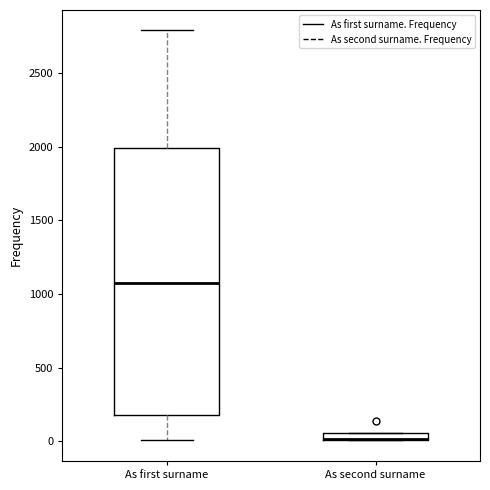

Which box is the tallest, from its lower edge to its upper edge?

As first surname